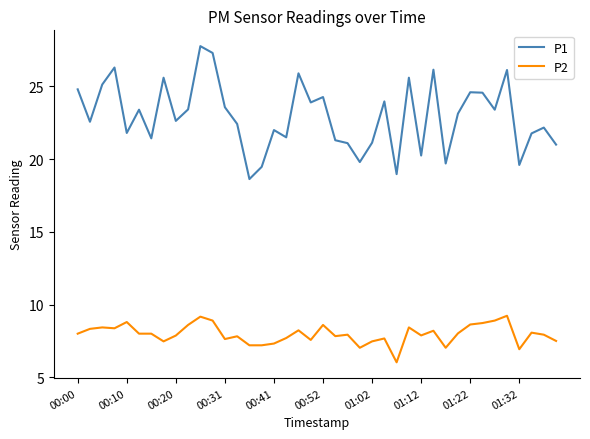

Which series has the largest total across all categories?

P1